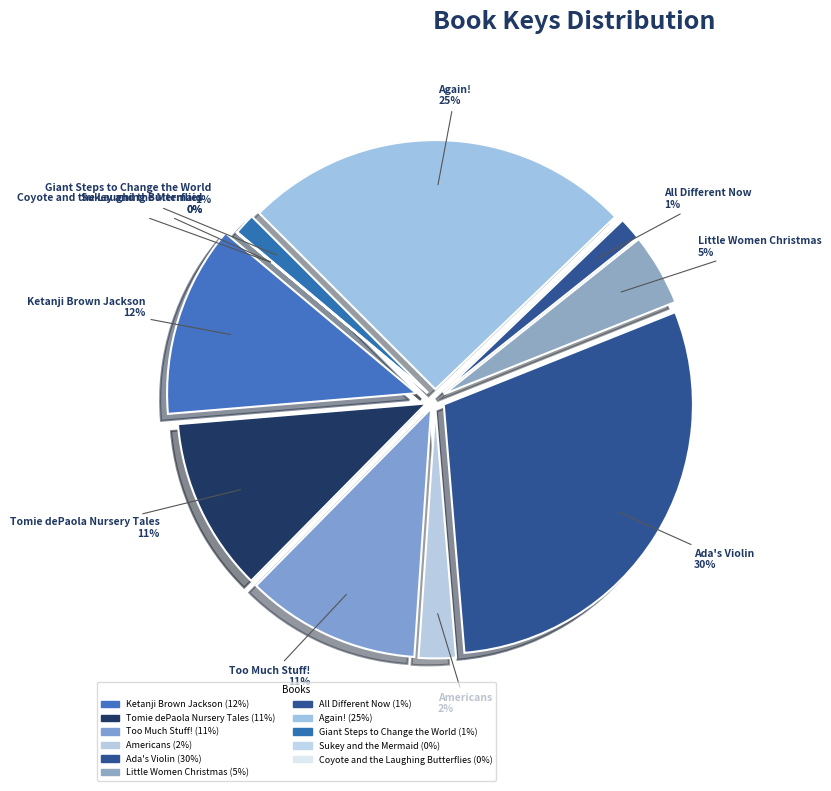

The Americans slice represents 2% of the pie. True or false?

True